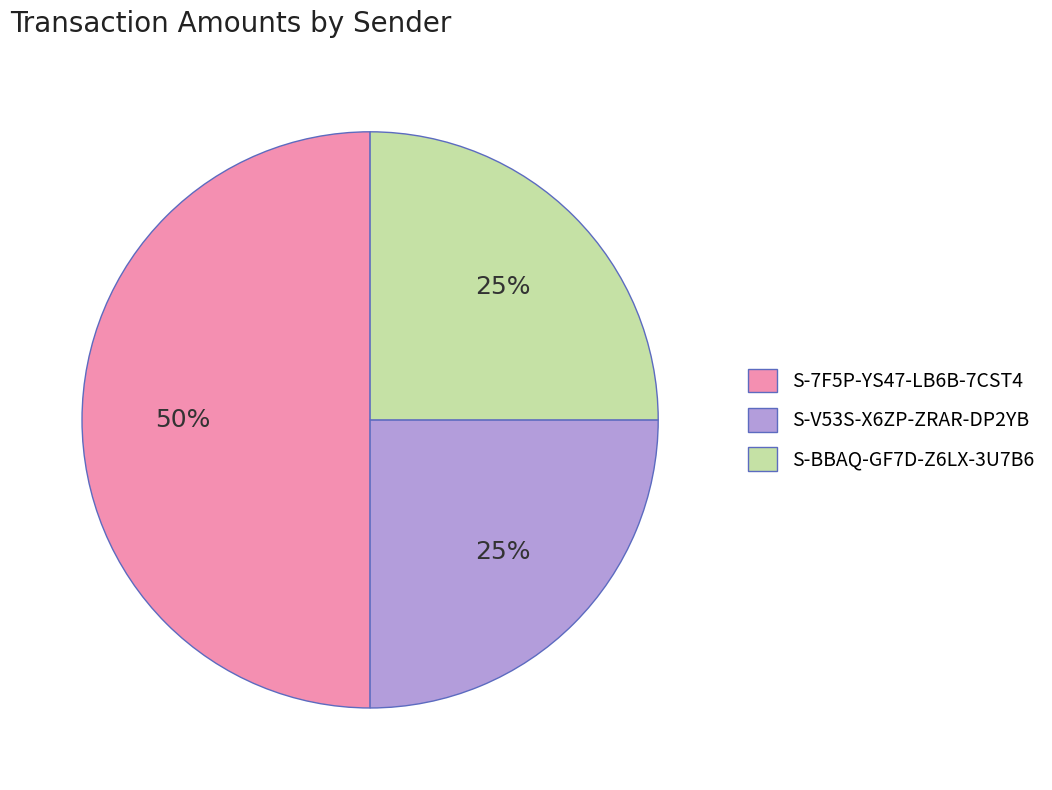

Approximately how many times larger is the value at S-7F5P-YS47-LB6B-7CST4 compared to S-BBAQ-GF7D-Z6LX-3U7B6?

2.0